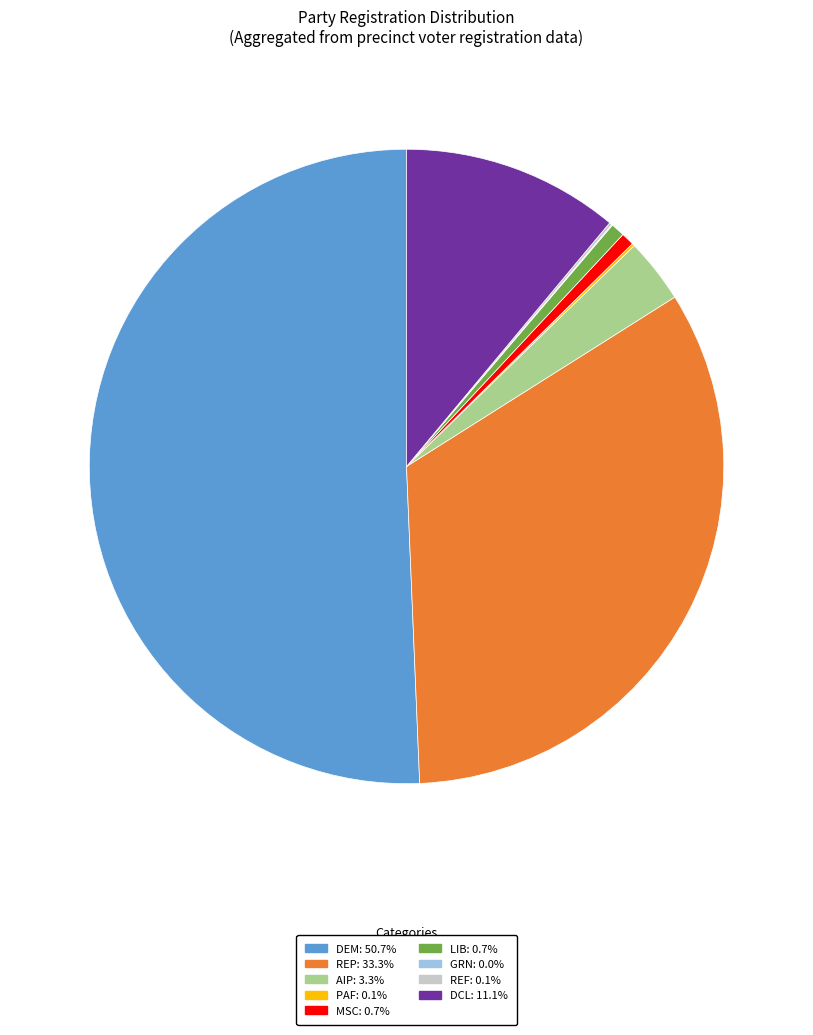

Is the sum of DCL: 11.1% and LIB: 0.7% greater than half?

No